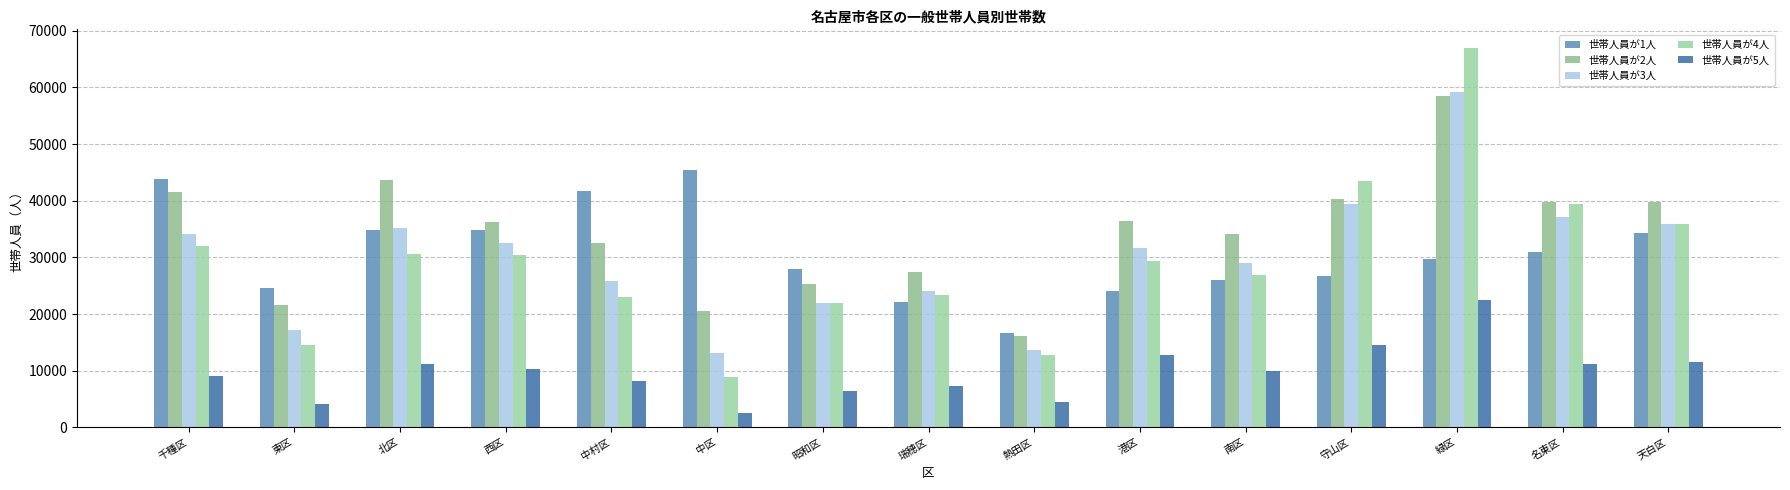

Read the 世帯人員が4人 value at 天白区.

35948